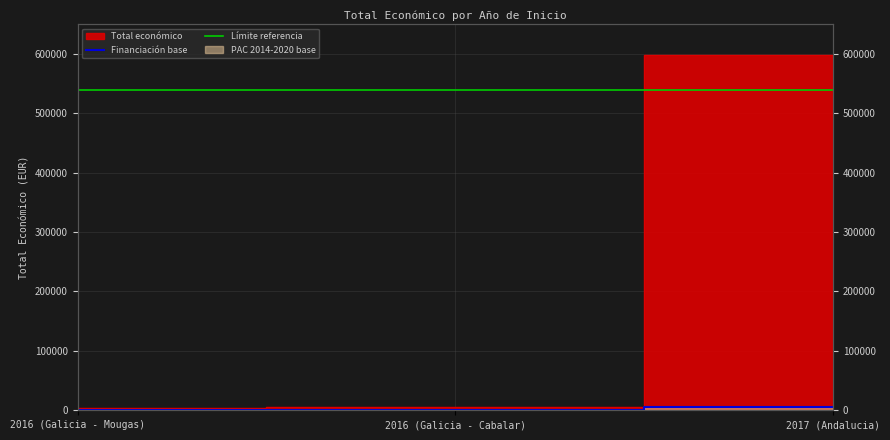

What is the value of the 2nd point from the left?

6000